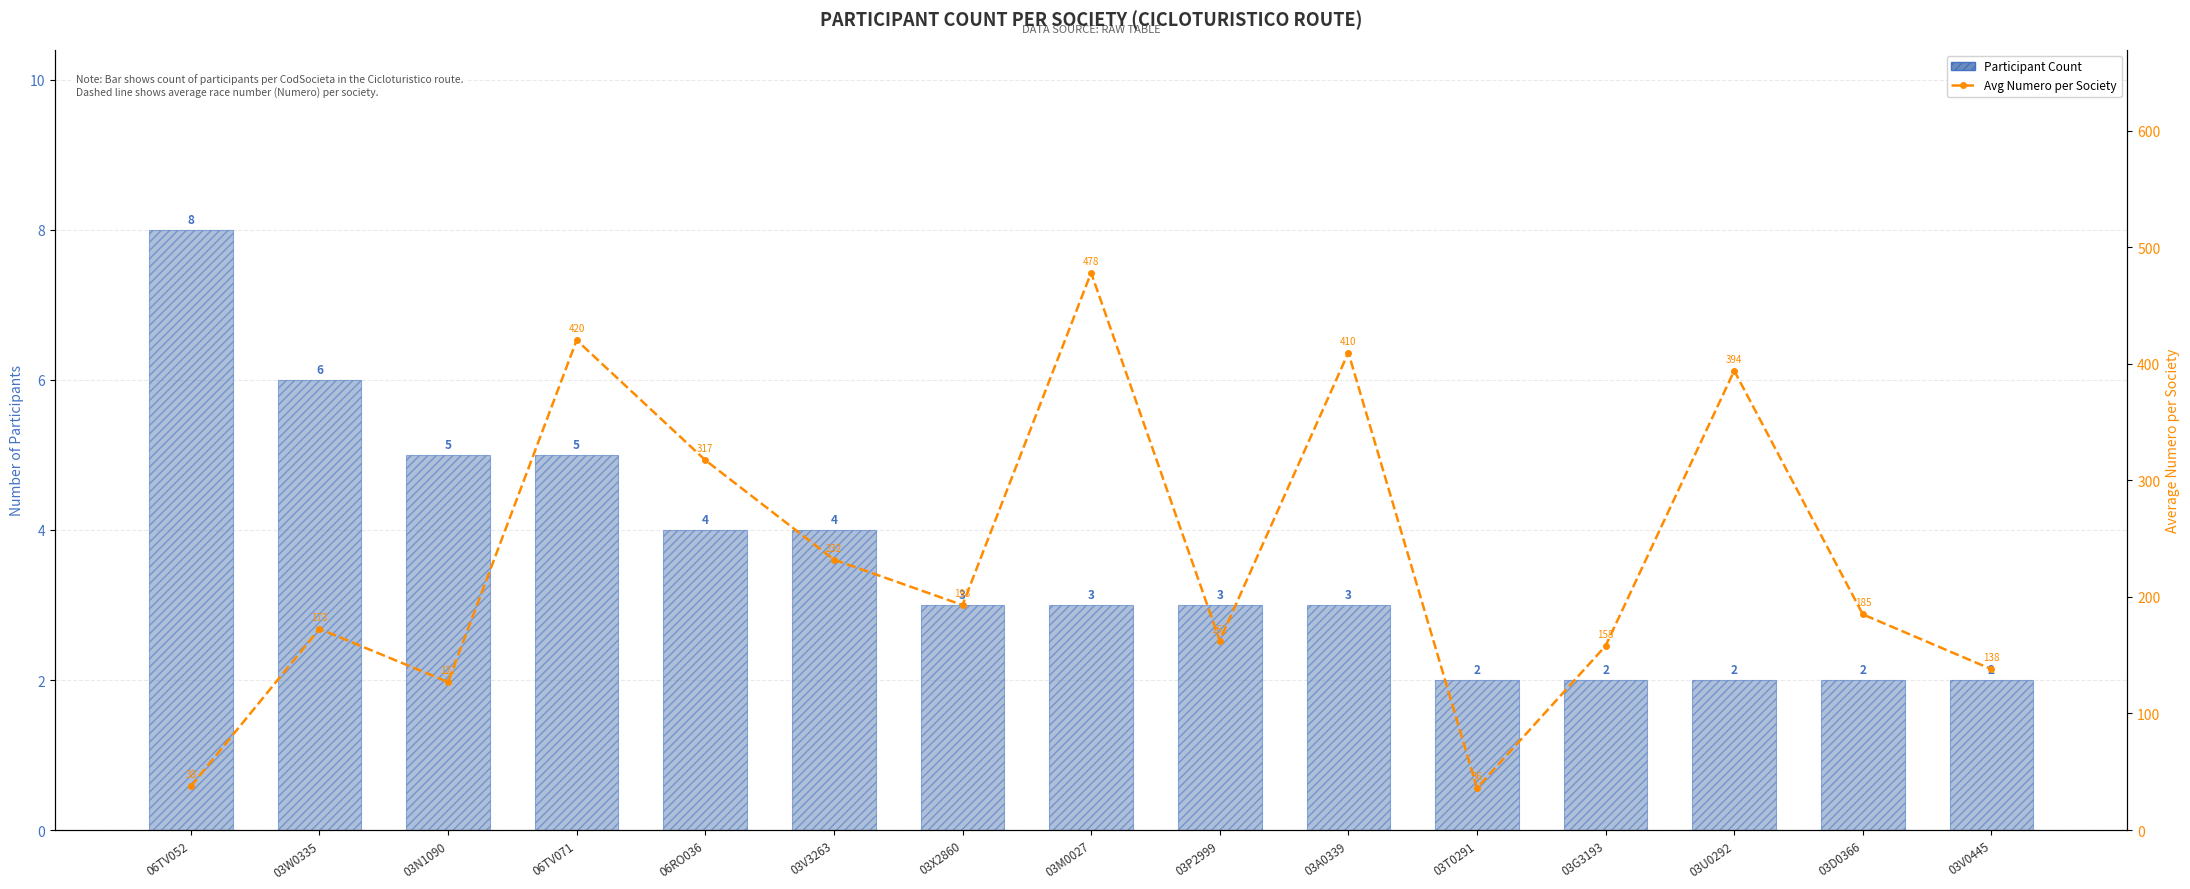

At 03A0339, list the series in order from largest to smallest.

Avg Numero per Society, Participant Count